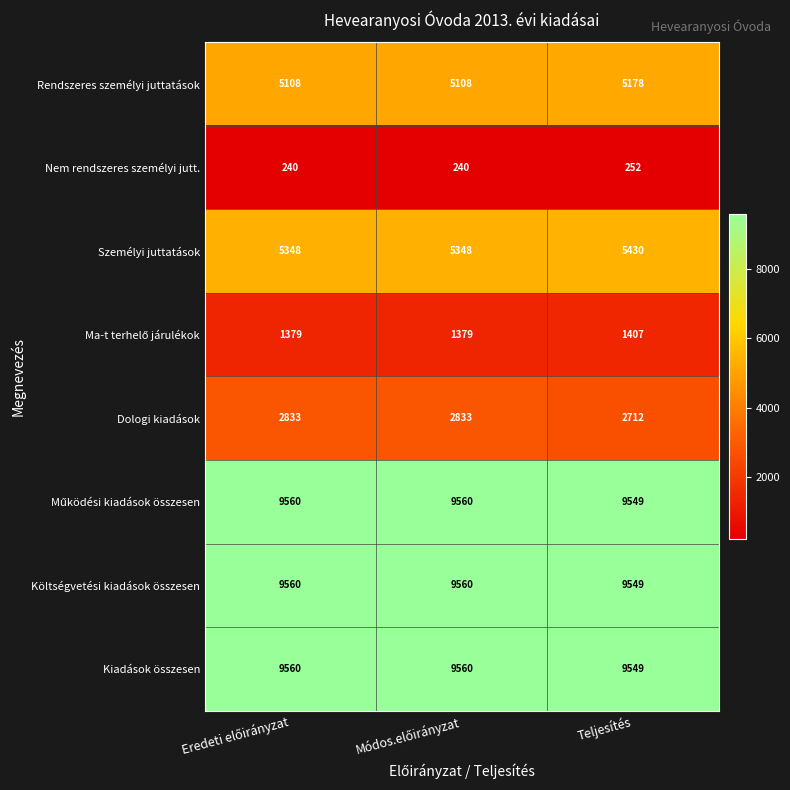

What is the total value across all series at Teljesítés?

43626